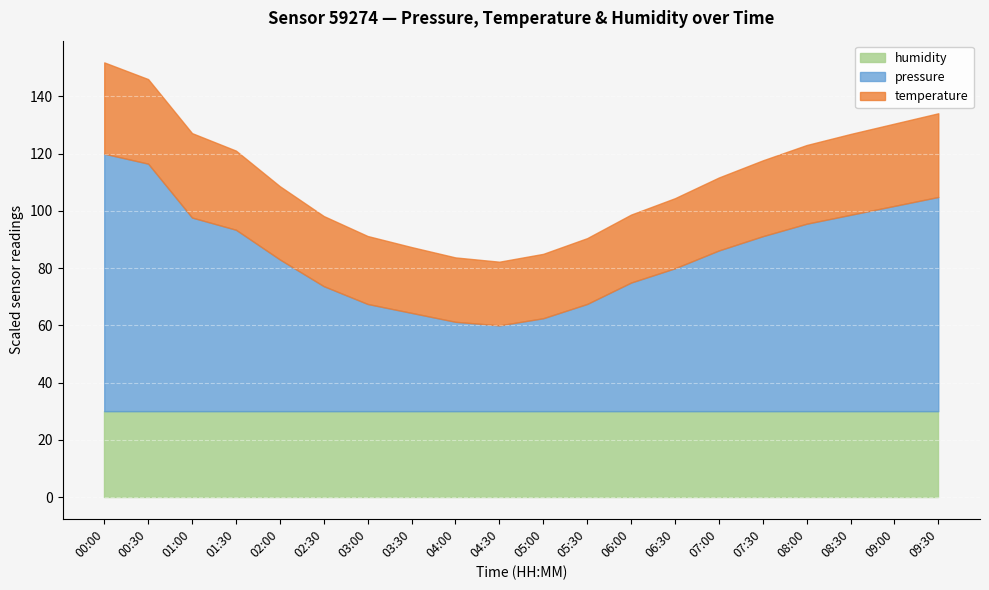

The humidity series shows 30.0 at 09:00. True or false?

True